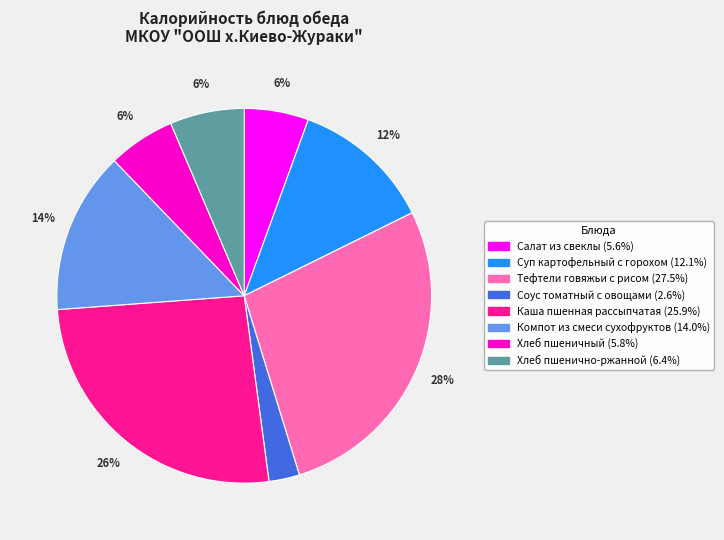

Combined, do Салат из свеклы and Хлеб пшенично-ржанной account for over 50%?

No